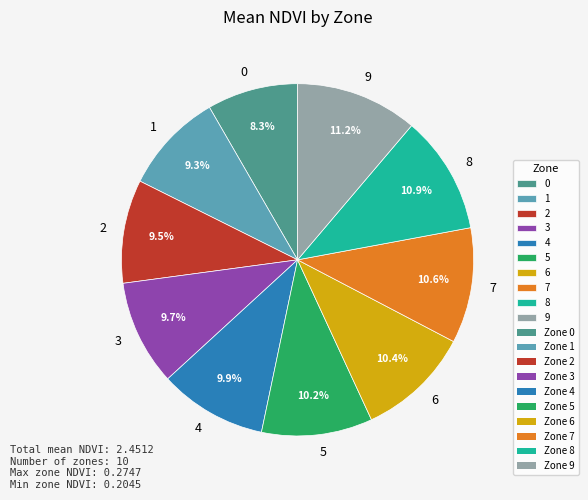

To the nearest percent, what is the combined percentage of 2 and 1?

19%